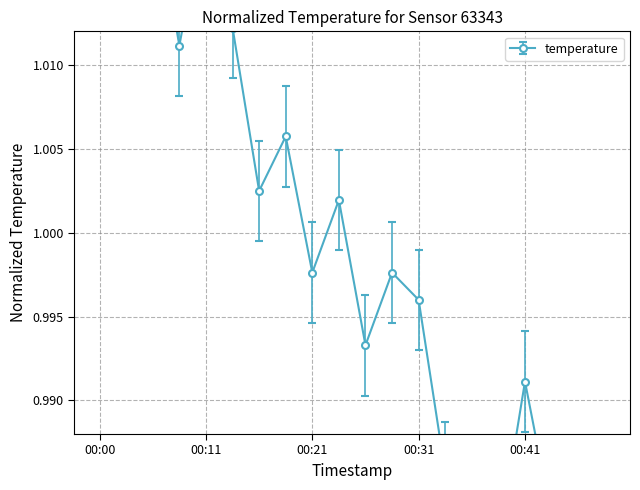

How many lines are shown in the chart?

1